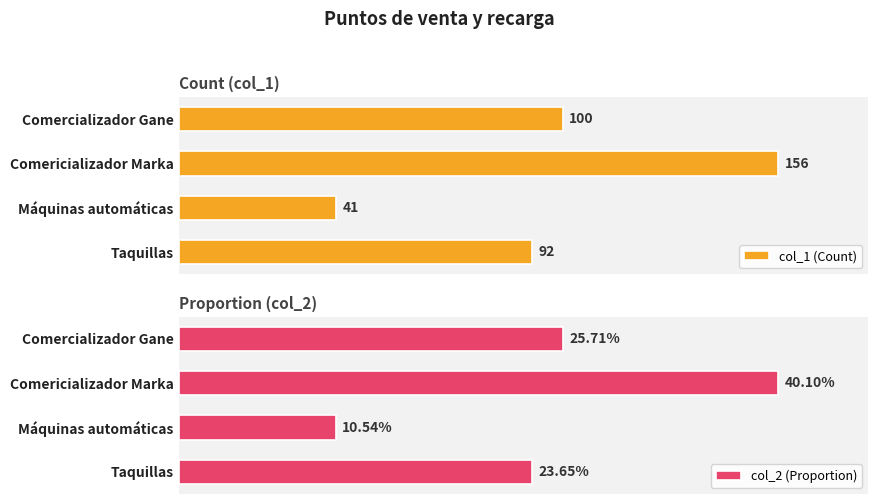

Between 0 and 1, which is larger?

1